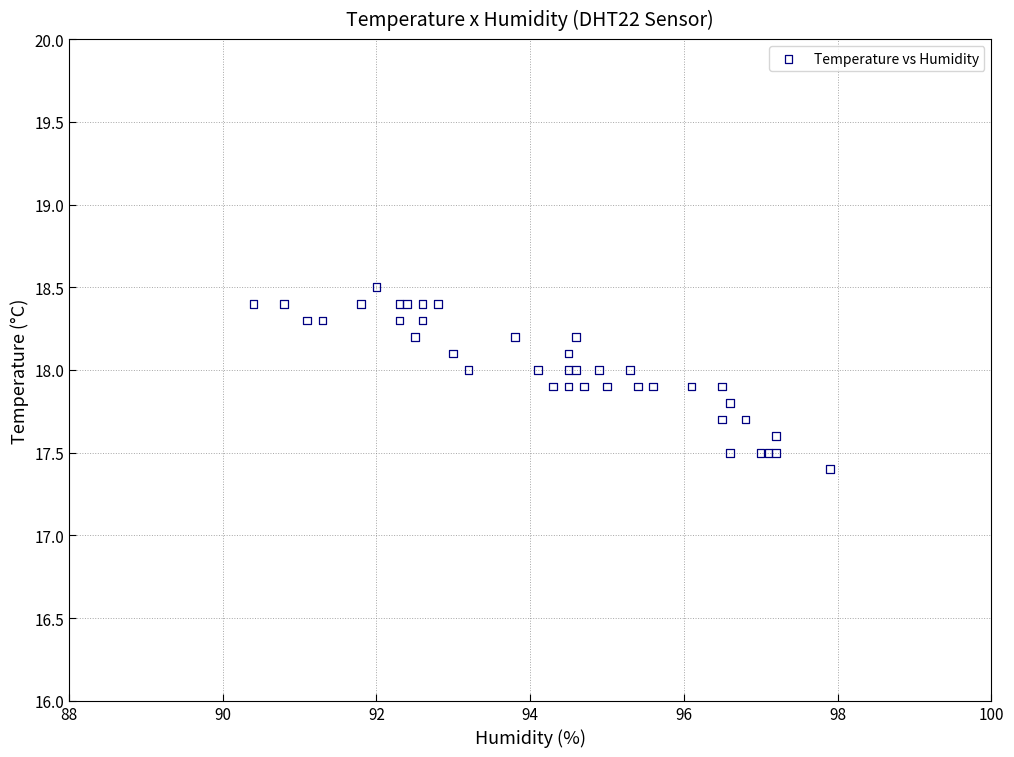

What Y value in the scatter plot is closest to 17?

17.4